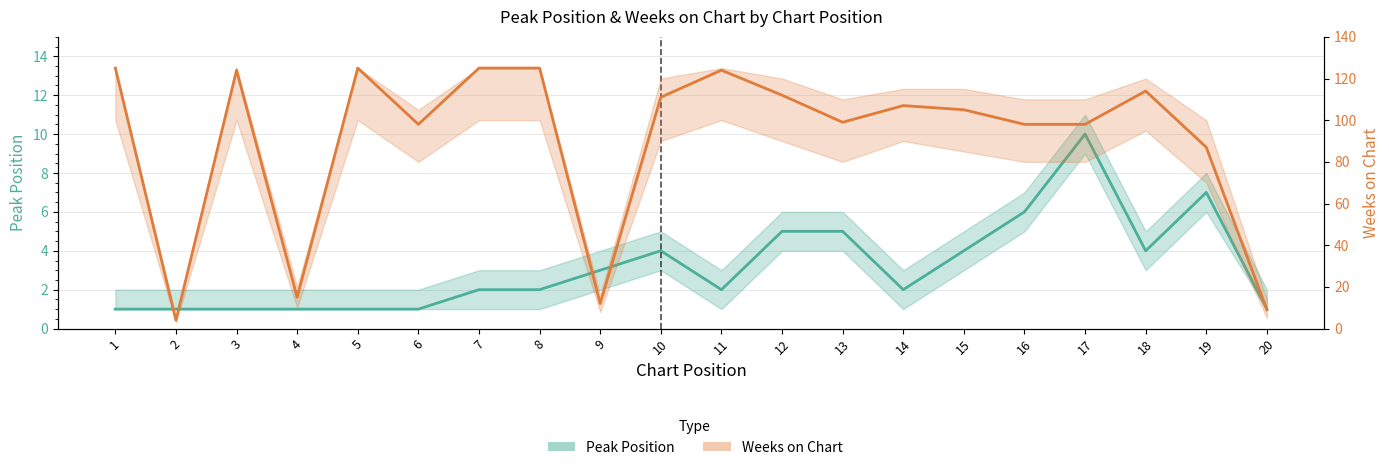

What is the value of the Weeks on Chart point at the 9th from the left?

12